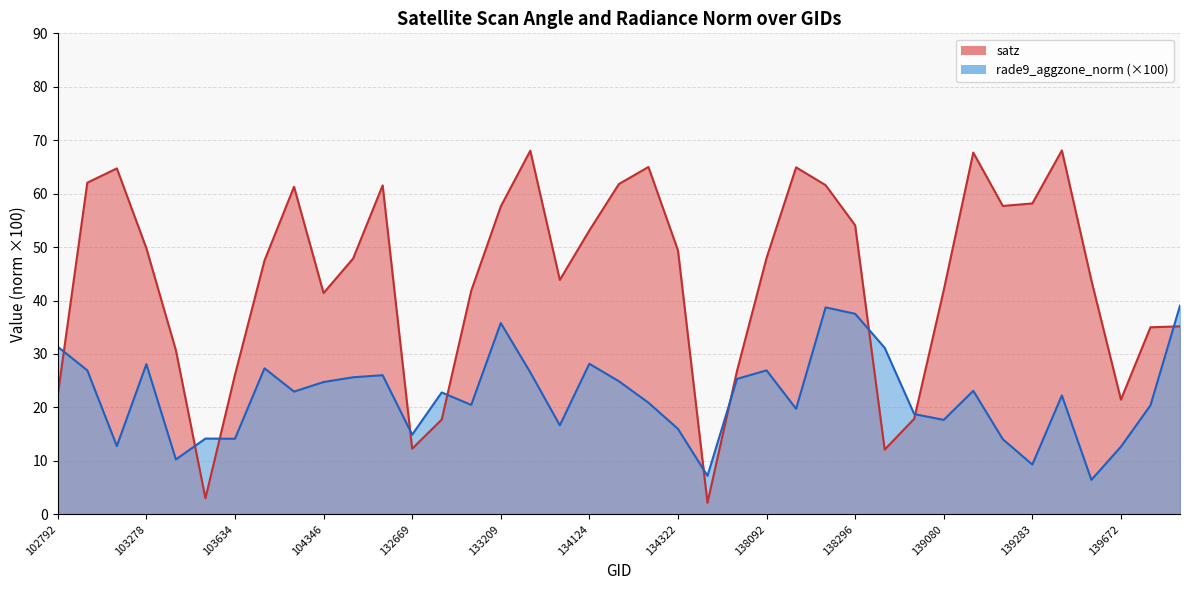

What is the total value across all series at 104346?

66.2